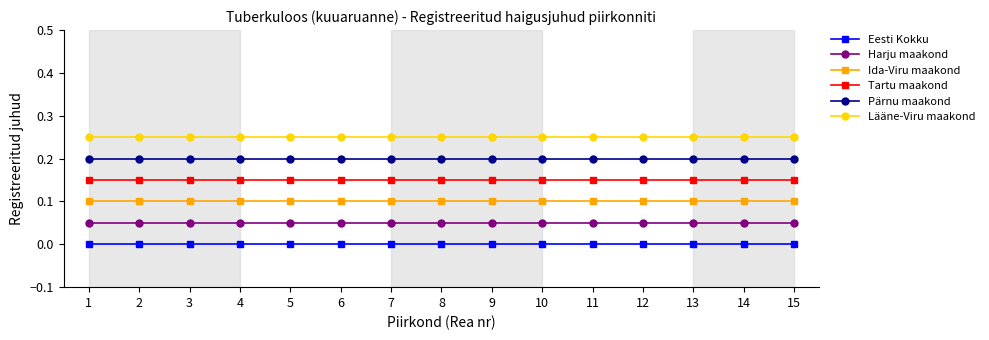

What is the average value of the Harju maakond series?

0.1